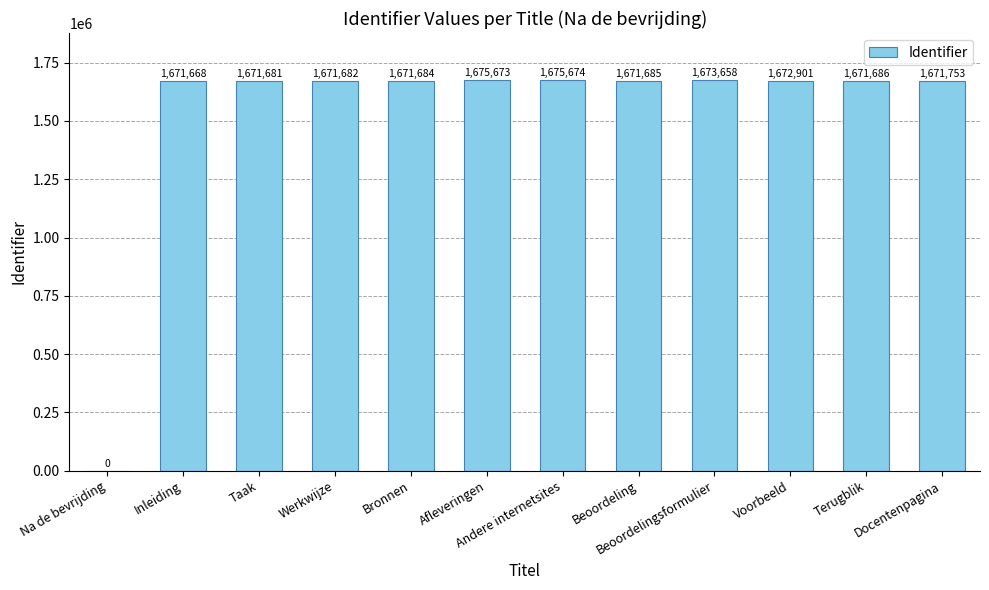

The chart shows a value of 843261 at Docentenpagina. True or false?

False